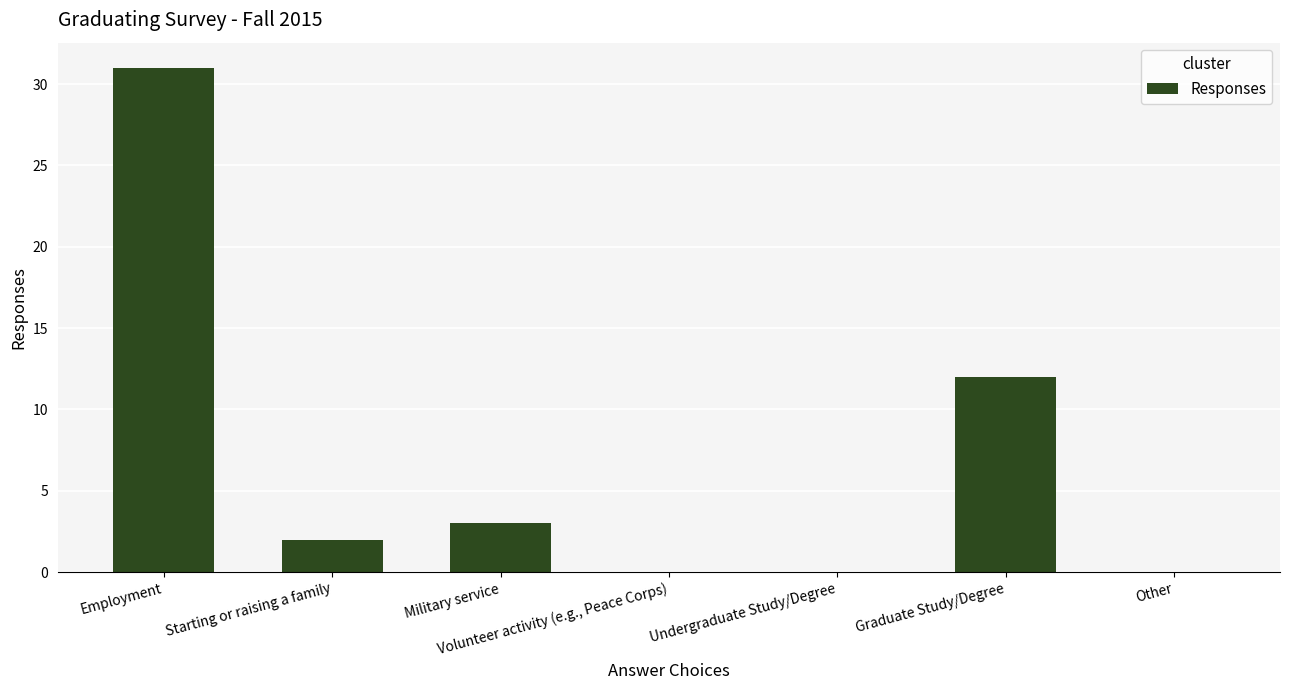

Reading right to left, what are all the values shown in this chart?

0	12	0	0	3	2	31